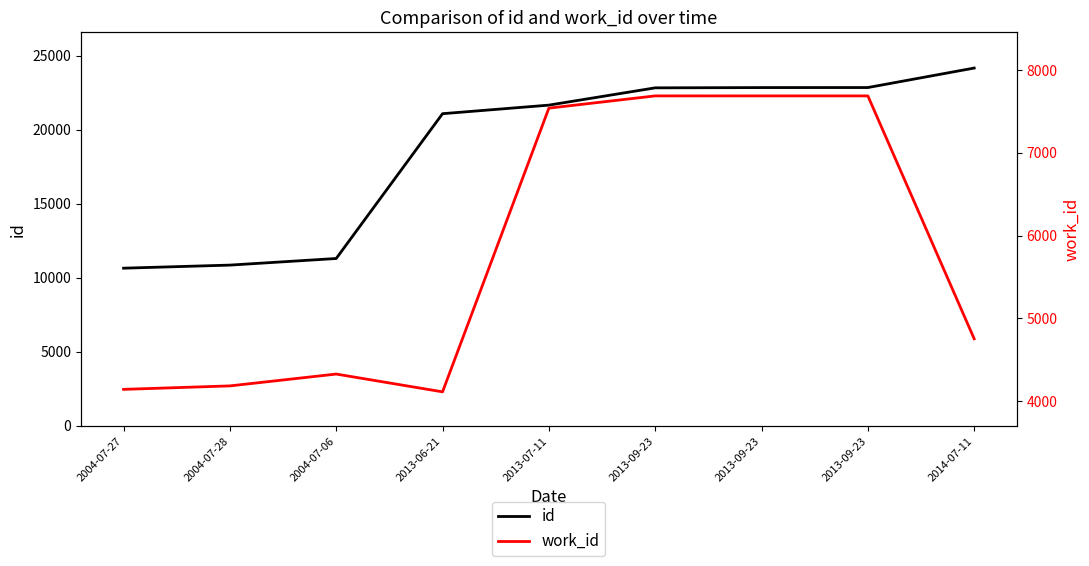

What is the difference between the highest and lowest values at 2013-09-23?

15134